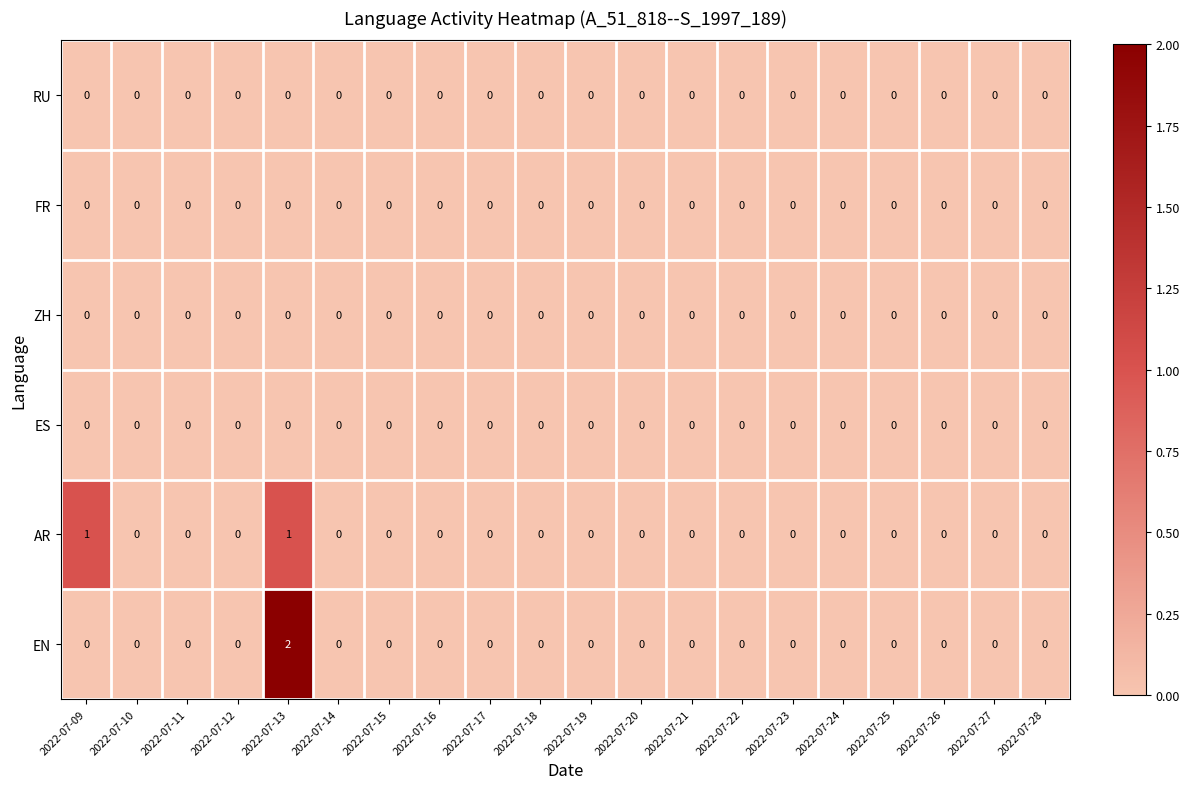

How many EN values are between 0 and 1?

19